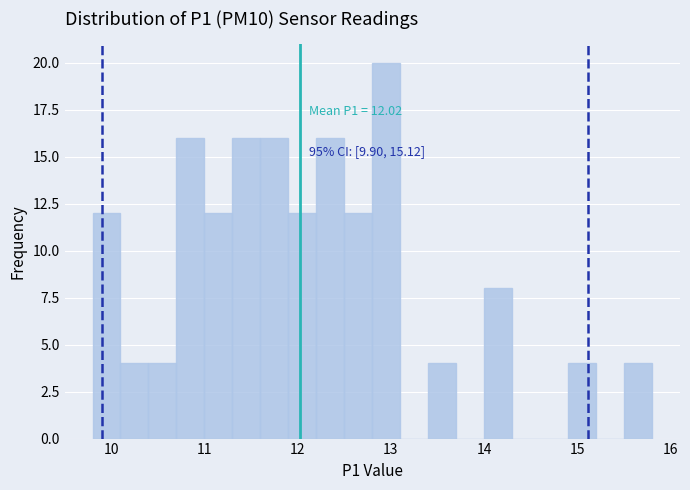

Read against the x-axis, roughly where is the centre of the tallest bar?

13.0